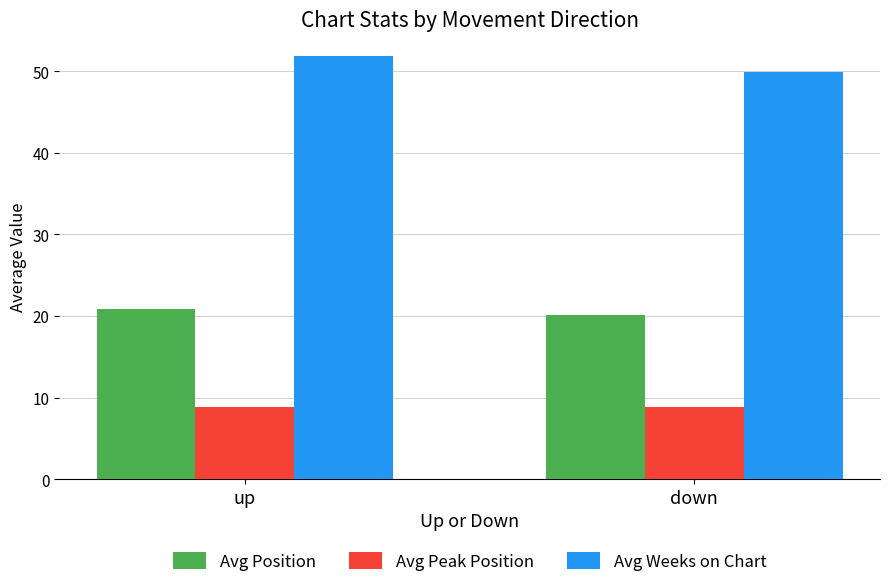

What is the highest value of the Avg Weeks on Chart series?

51.9